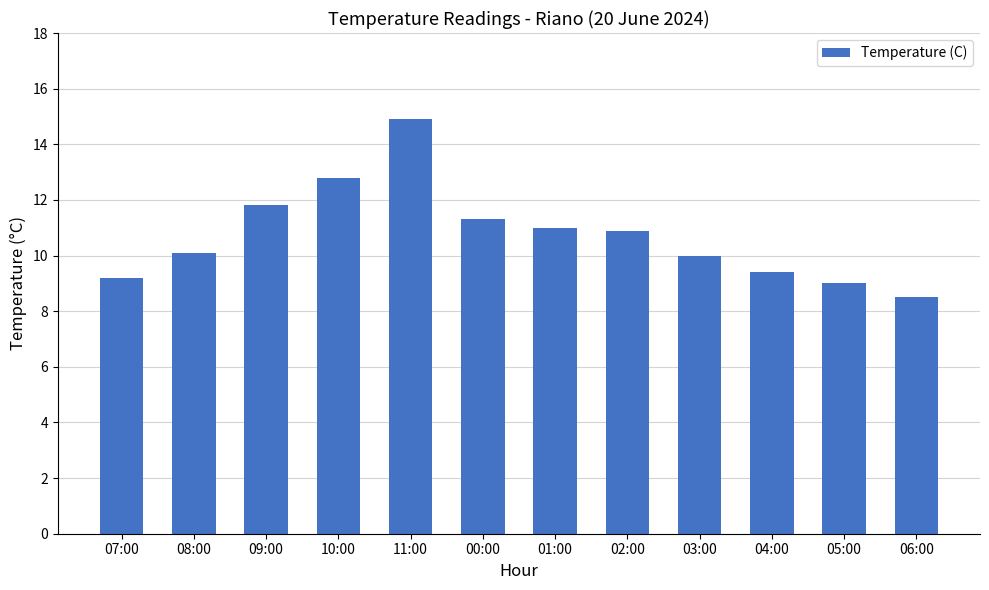

Reading left to right, extract all data points from this chart.

07:00=9.2	08:00=10.1	09:00=11.8	10:00=12.8	11:00=14.9	00:00=11.3	01:00=11.0	02:00=10.9	03:00=10.0	04:00=9.4	05:00=9.0	06:00=8.5